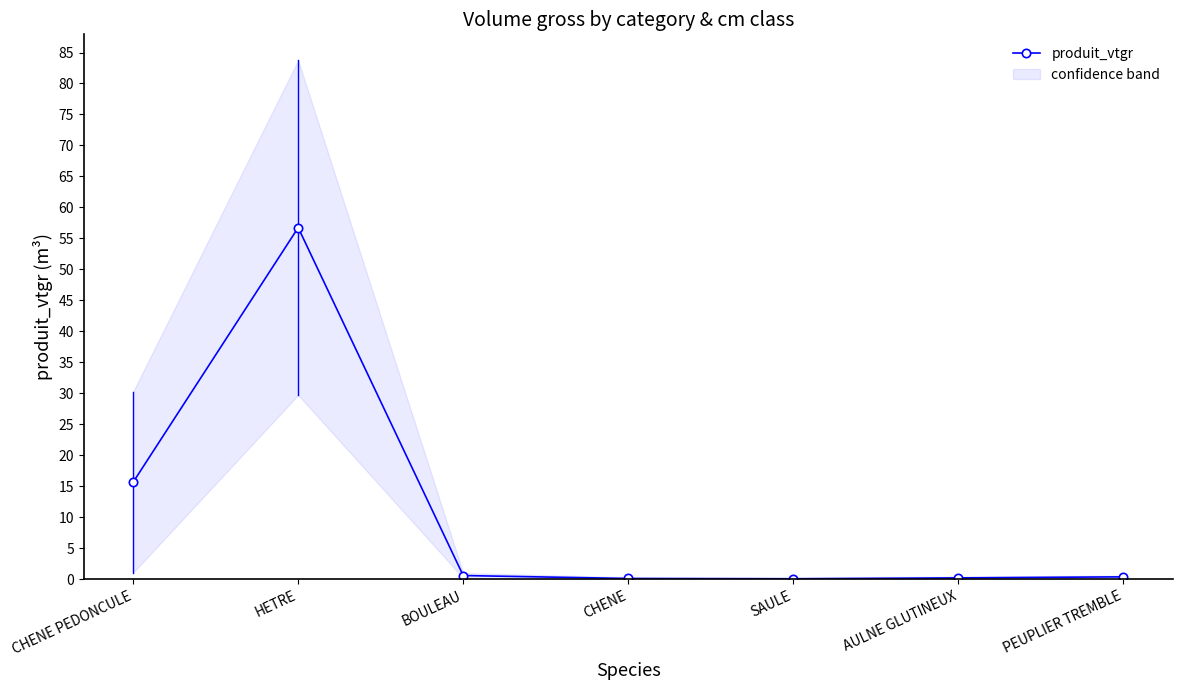

What is the difference between the values at PEUPLIER TREMBLE and BOULEAU?

0.2